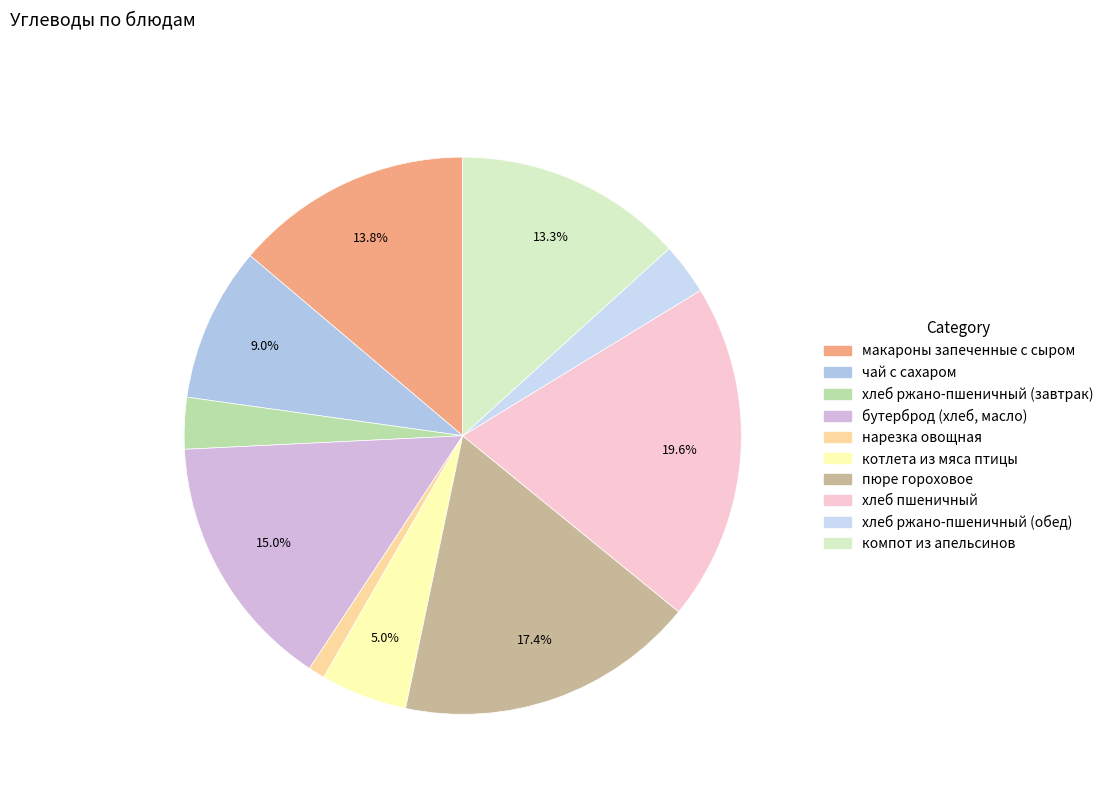

Is it true that хлеб пшеничный is 20% of the pie?

True